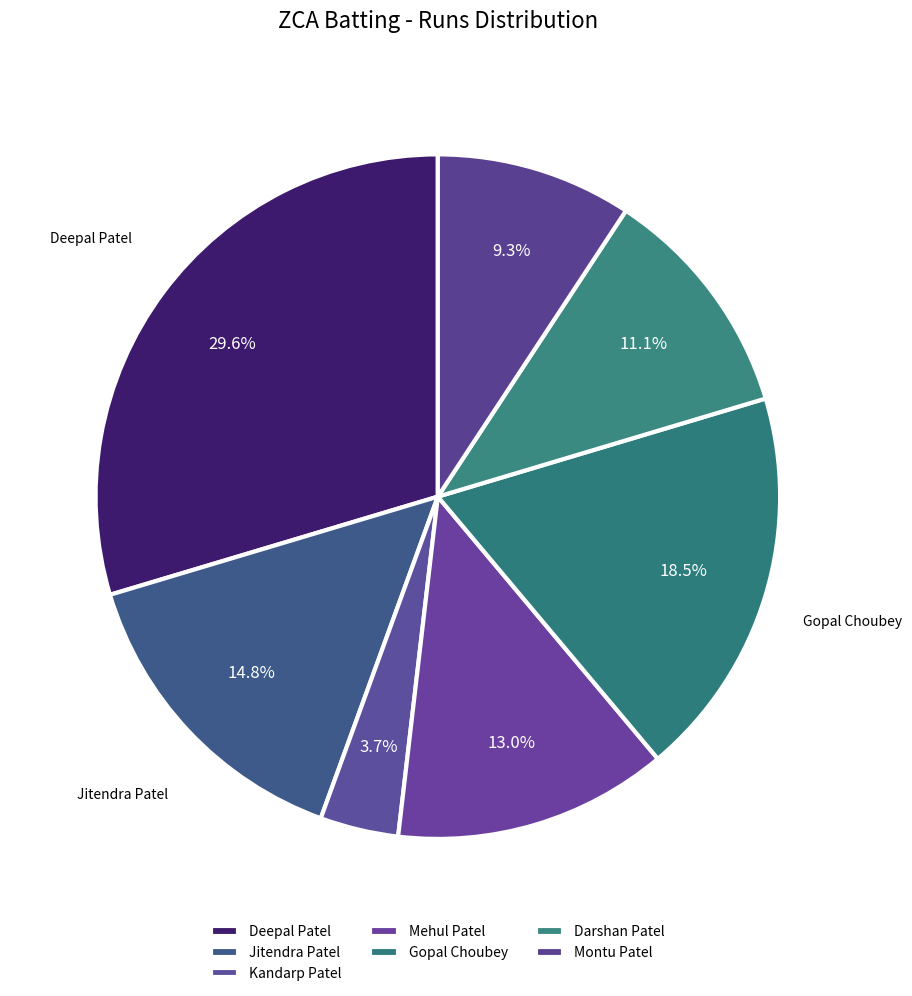

How many slices are in this pie chart?

7